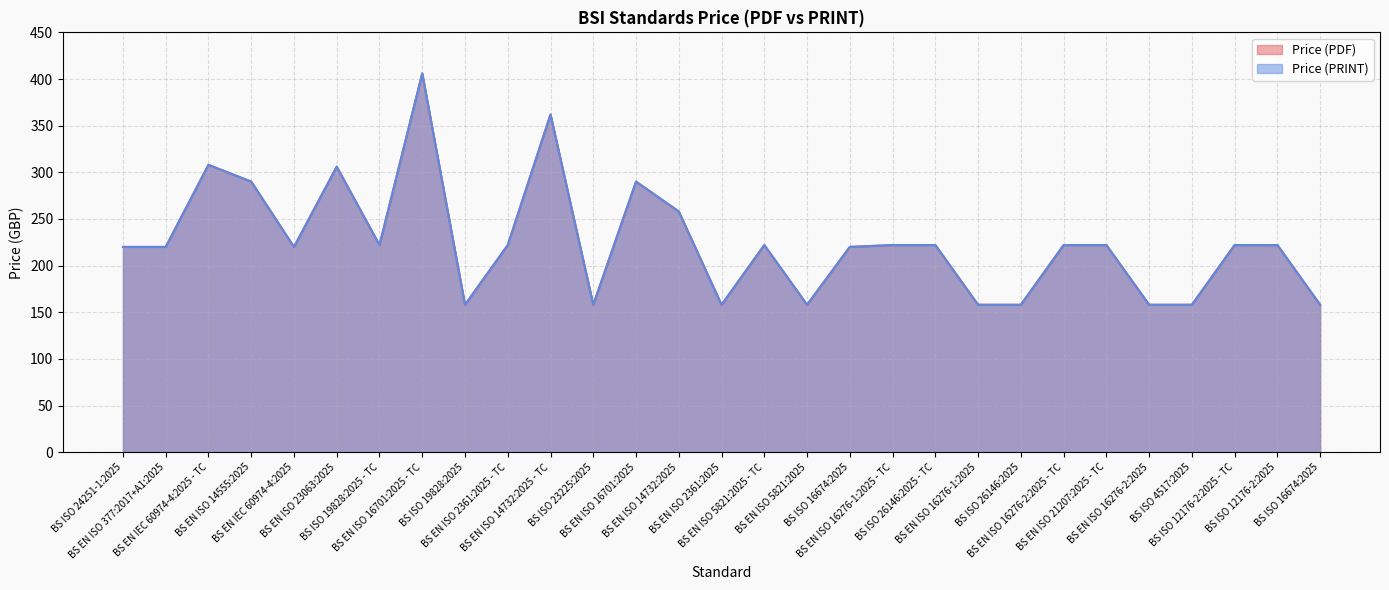

Where is Price (PDF) nearest to the value 282?

BS EN ISO 14555:2025